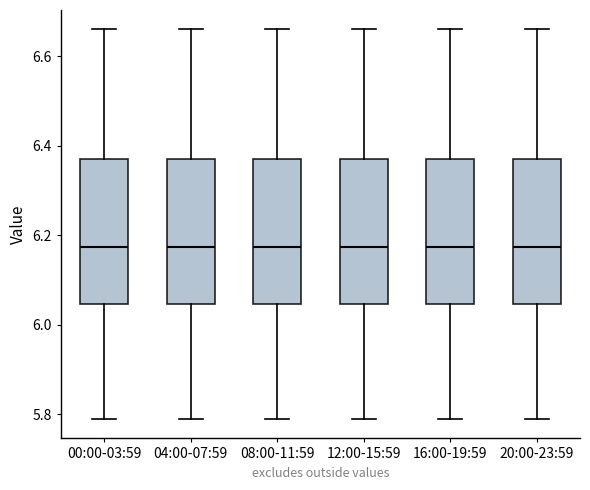

Where does the lower whisker of the box for 12:00-15:59 end on the y-axis? The values are not printed on the chart, so give them approximately, as read against the axis.

5.80